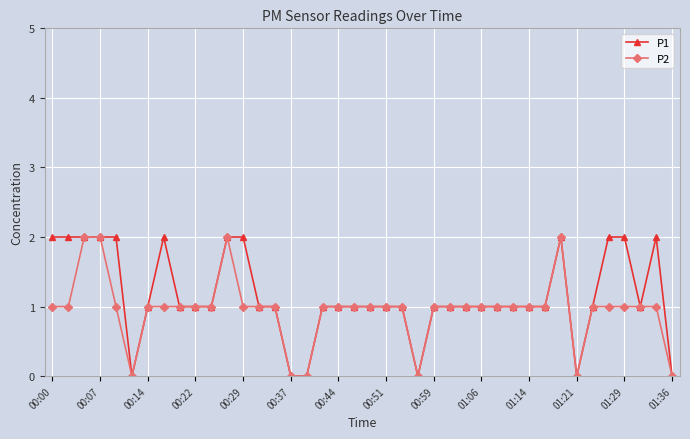

Which series has the largest total across all categories?

P1